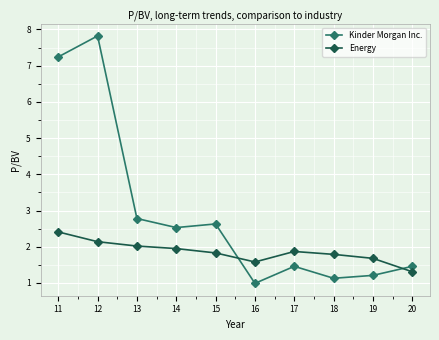

Is the value of Kinder Morgan Inc. at 15 greater than the value of Energy at 16?

Yes